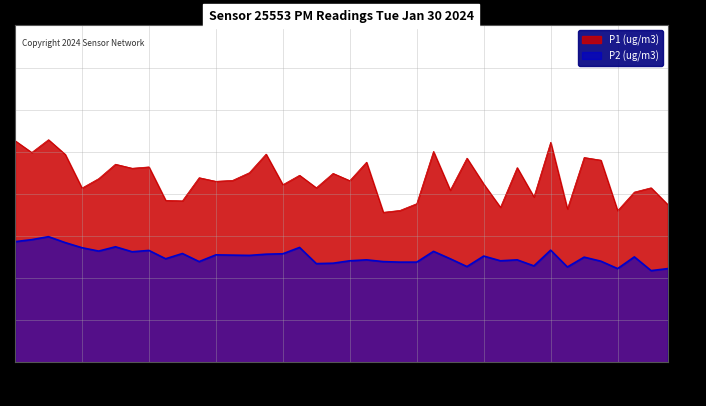

Between 01:00 and 00:07, which is larger?

00:07